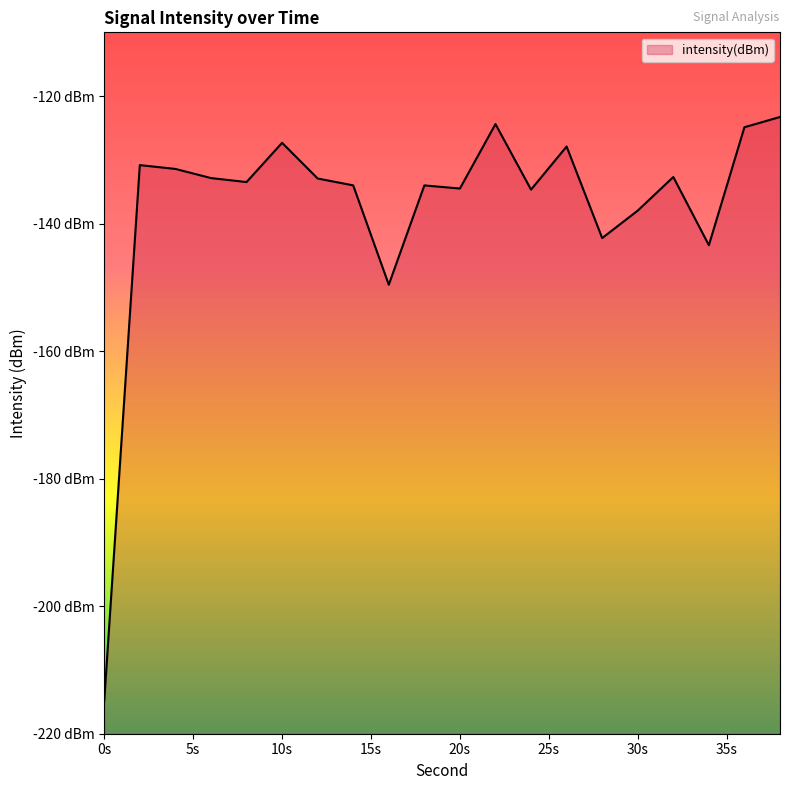

Which has a higher value, 18 or 26?

26